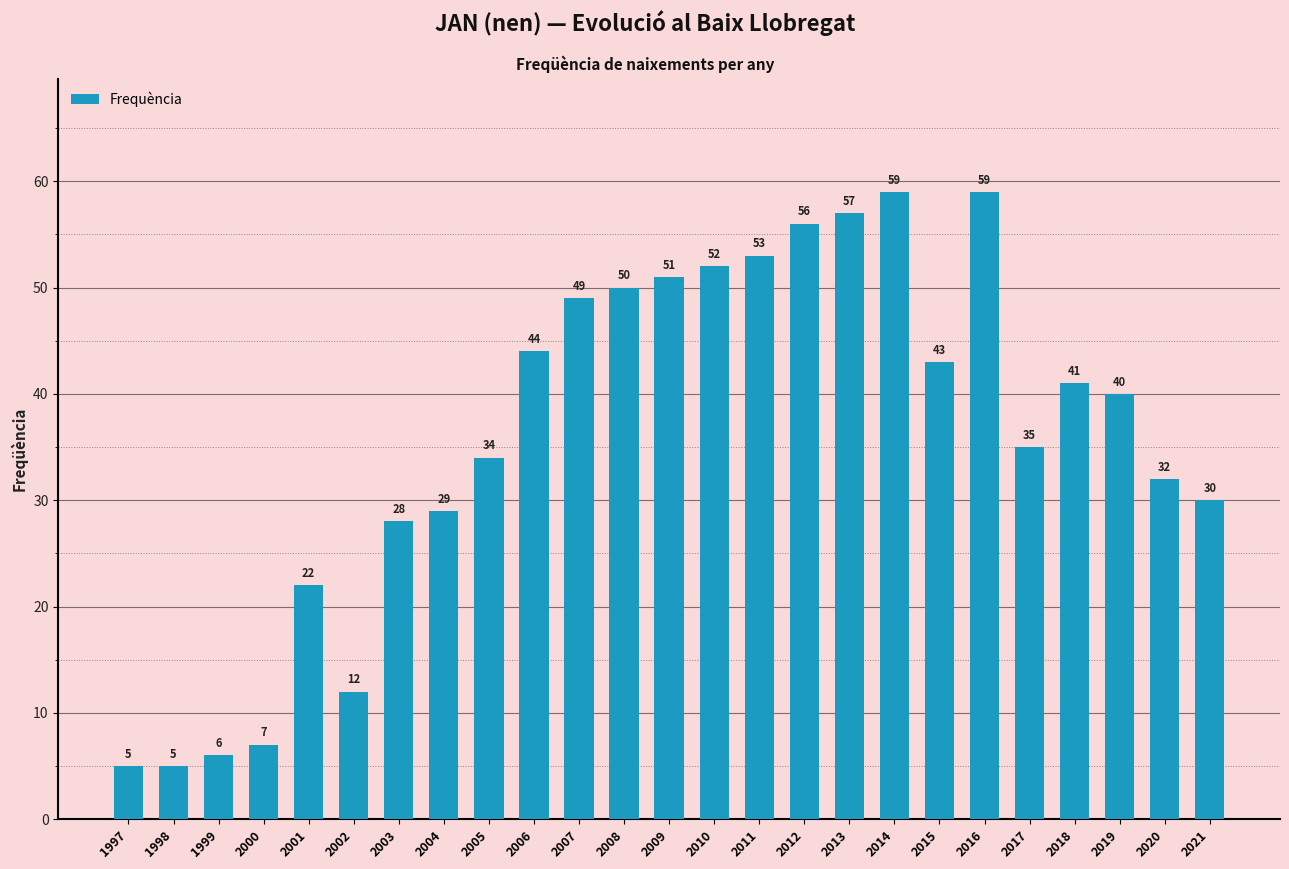

Reading right to left, list all the values displayed in this chart.

2021=30	2020=32	2019=40	2018=41	2017=35	2016=59	2015=43	2014=59	2013=57	2012=56	2011=53	2010=52	2009=51	2008=50	2007=49	2006=44	2005=34	2004=29	2003=28	2002=12	2001=22	2000=7	1999=6	1998=5	1997=5